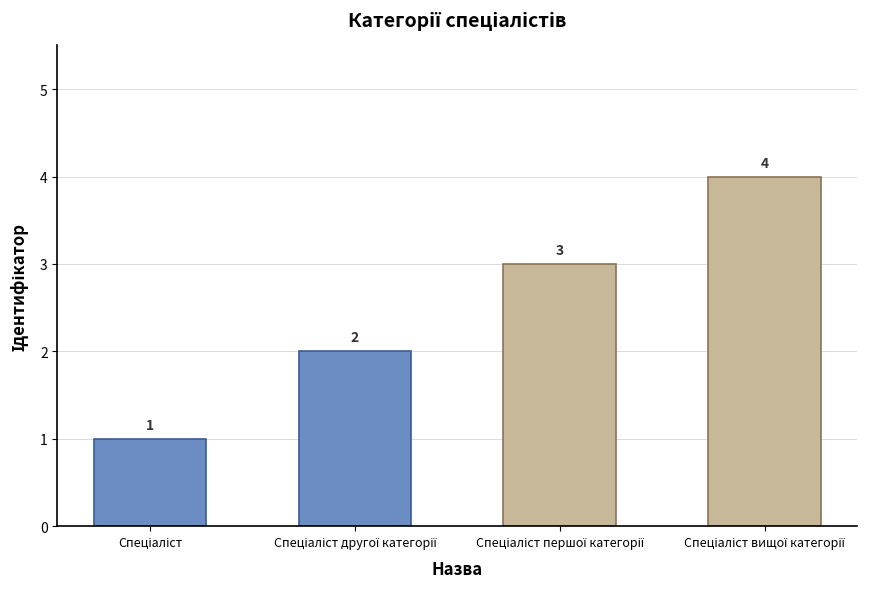

What is the maximum value shown in the chart?

4